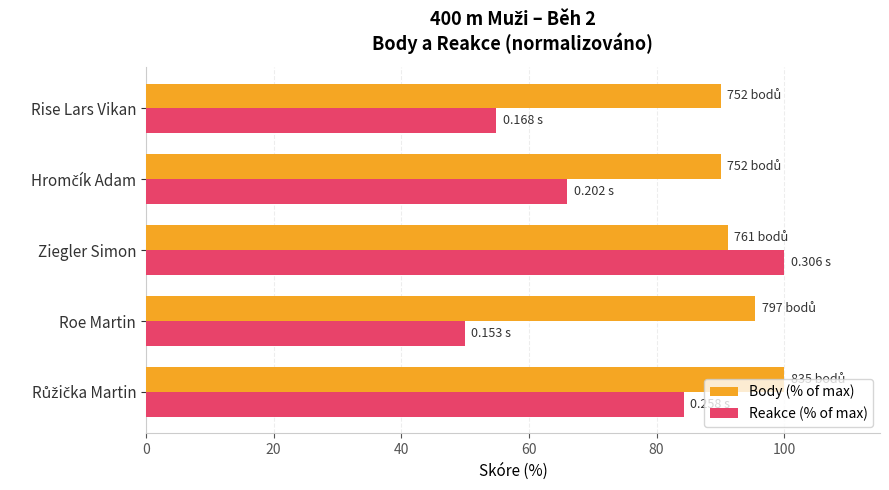

What are all the series names shown in the legend?

Body (% of max), Reakce (% of max)